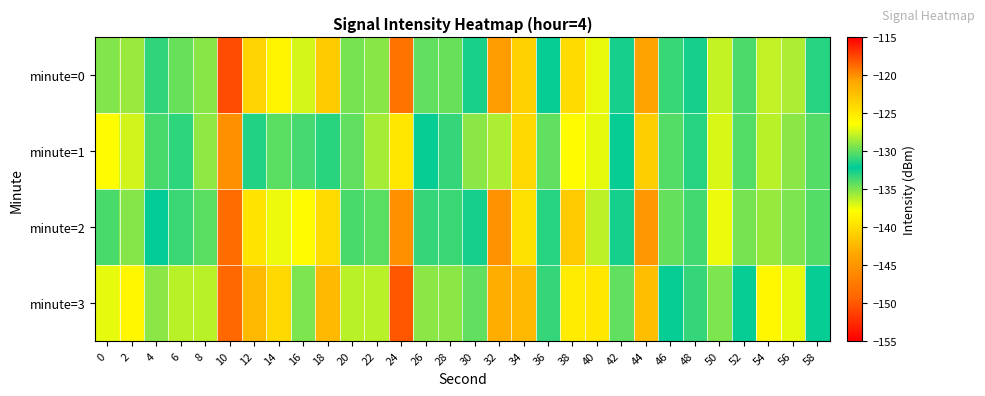

What is the minimum value shown in the chart?

-150.7